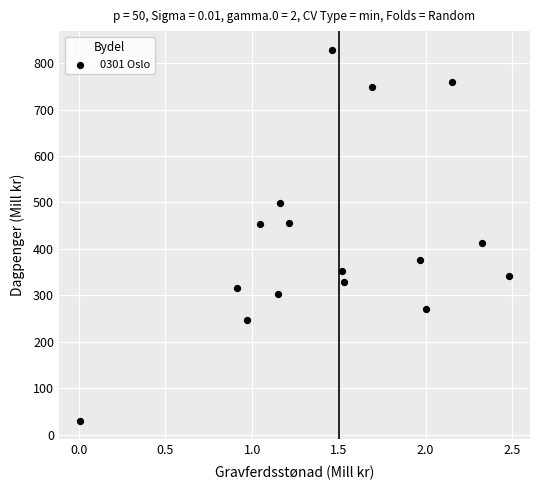

What is the range of Y values (max minus min)?

799.4